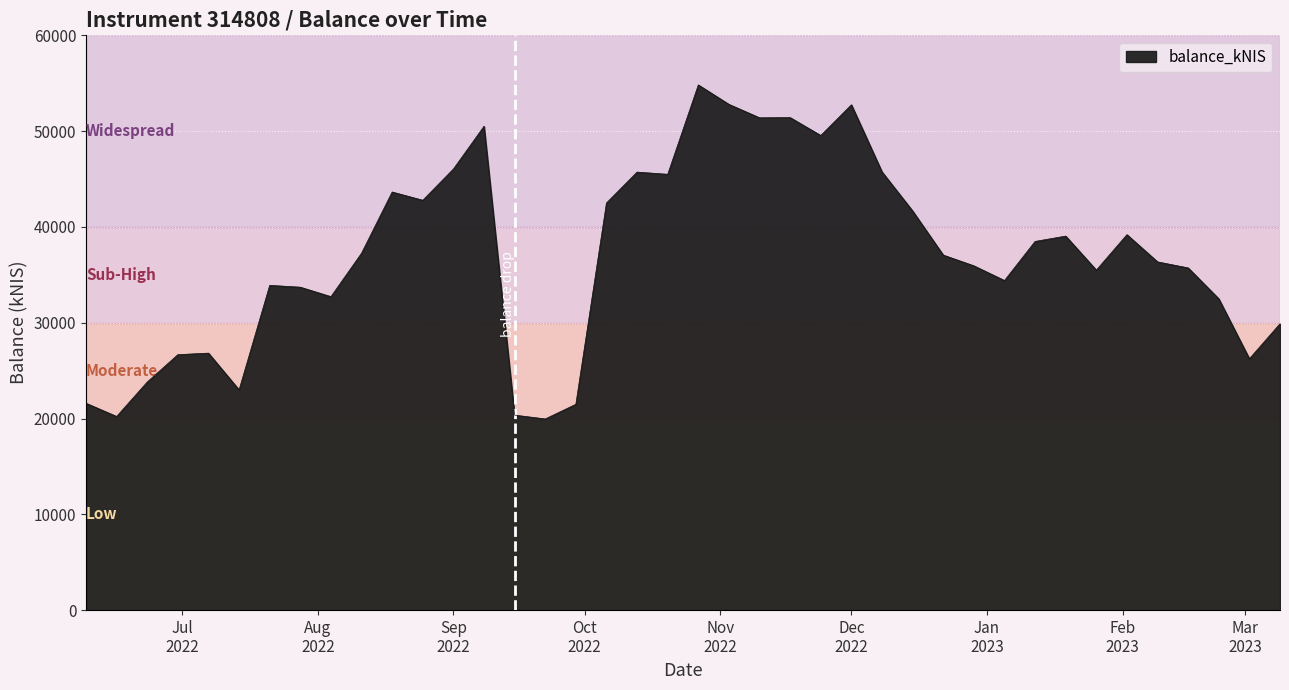

What is the smallest value displayed?

19956.6